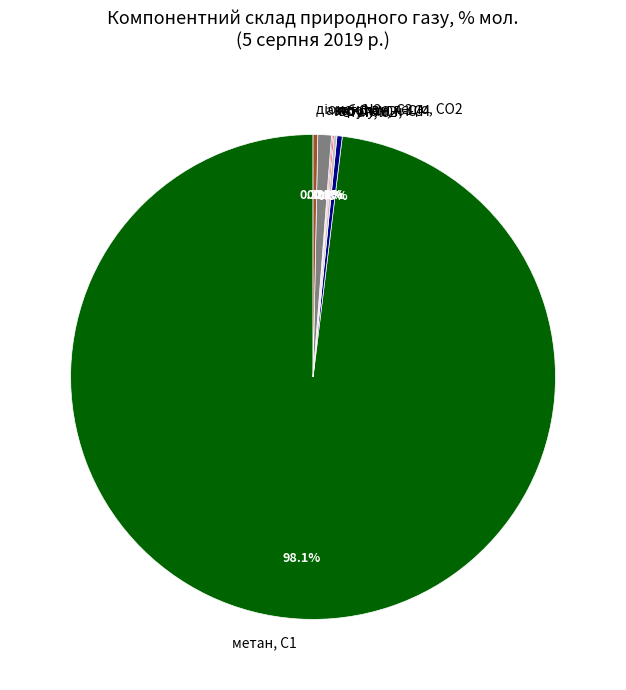

What percentage is NOT represented by метан, С1?

1.9%